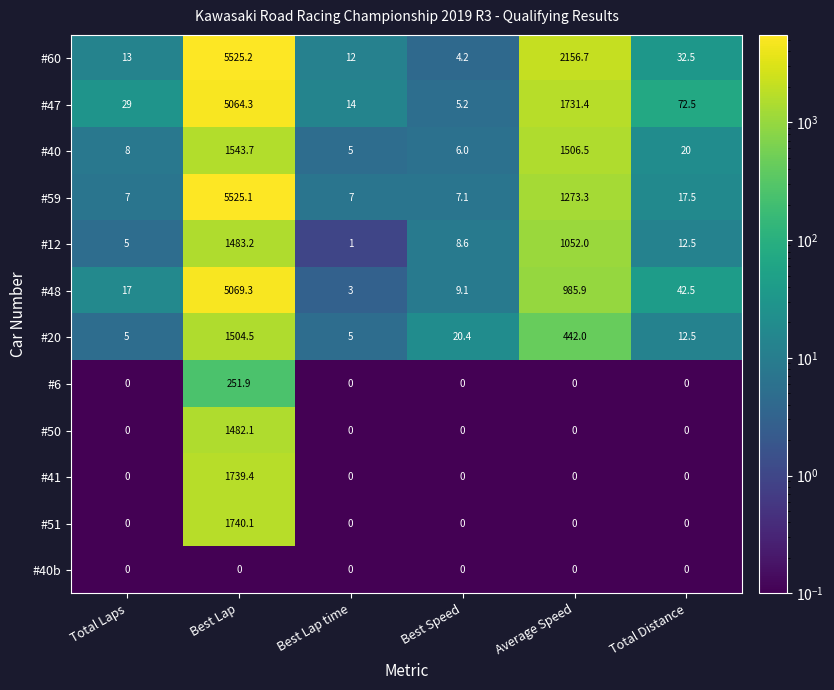

What is the lowest value of the #40 series?

5.0